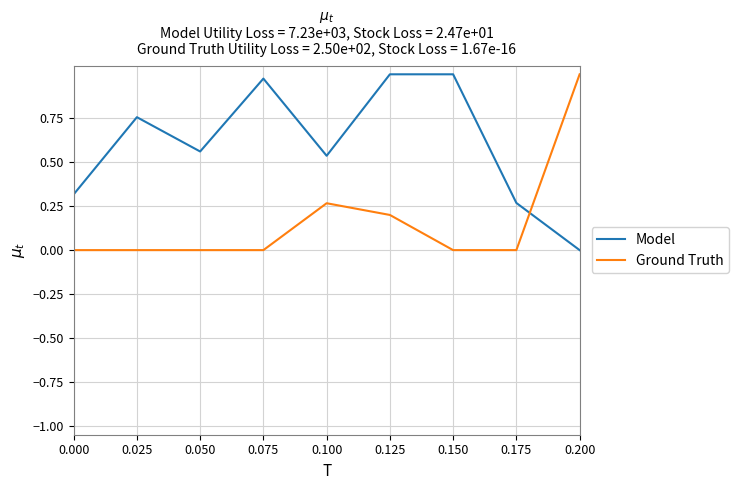

What are all the series names shown in the legend?

Model, Ground Truth